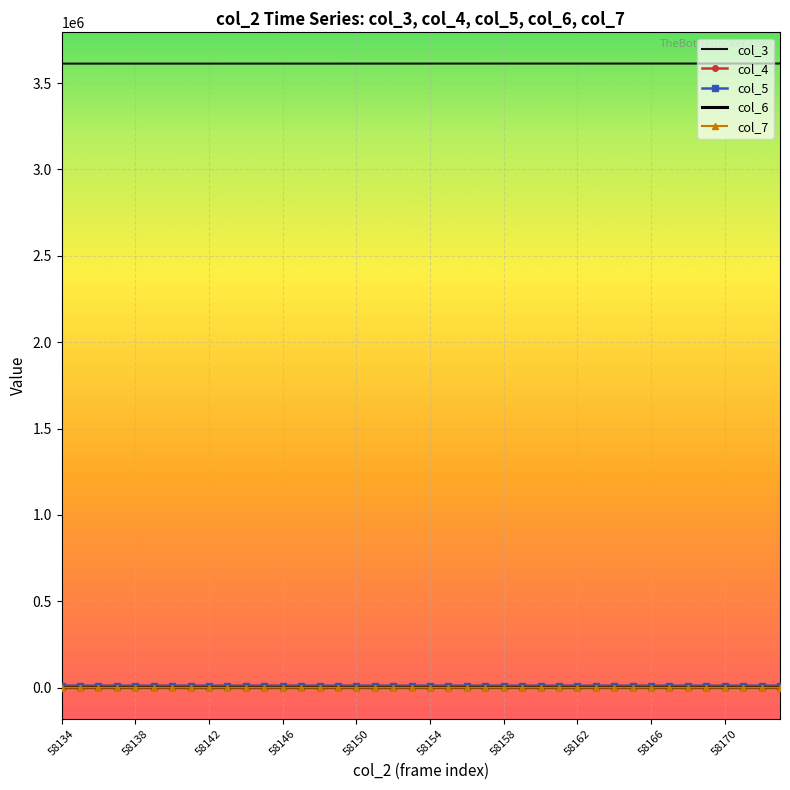

Where is the first local maximum for col_4?

58138